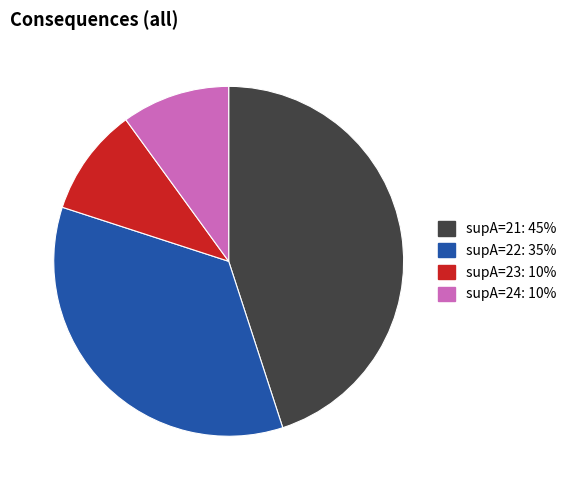

Which category has the biggest portion of the pie?

supA=21: 45%